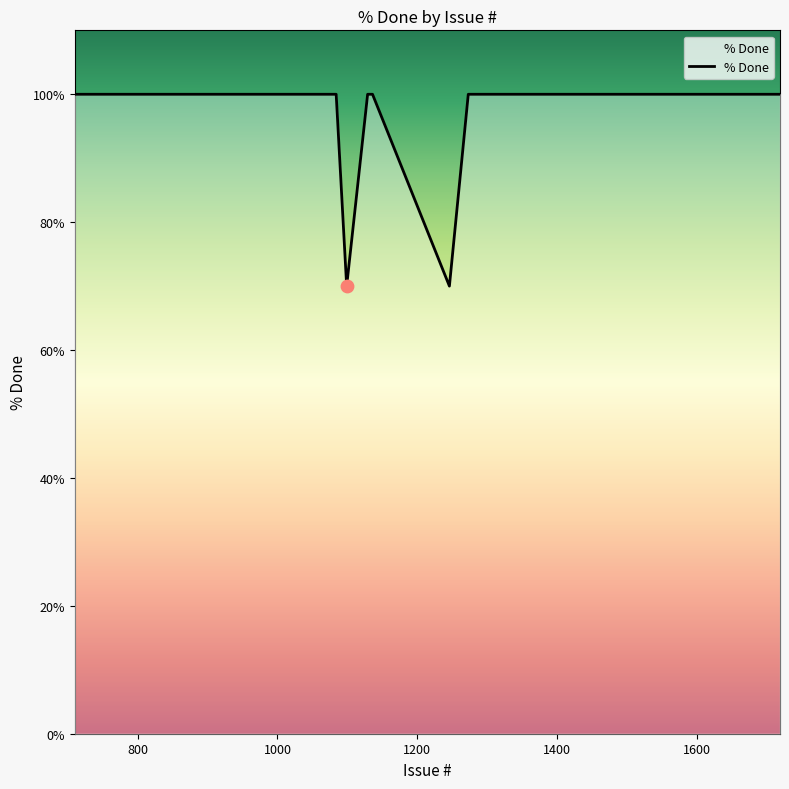

What is the difference between the maximum and minimum values?

30